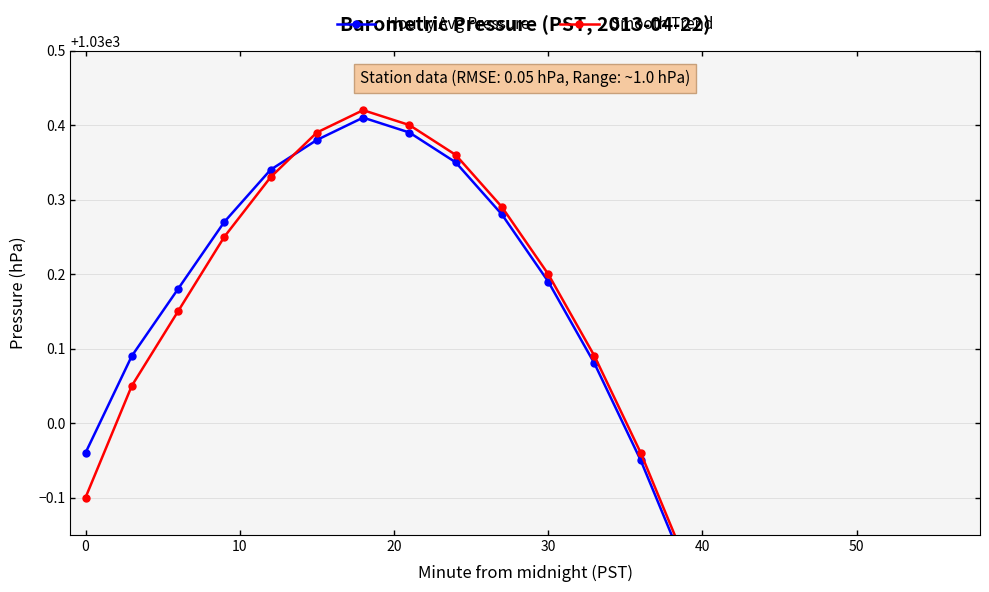

How many times do Smooth Trend and Hourly Avg Pressure cross each other?

1